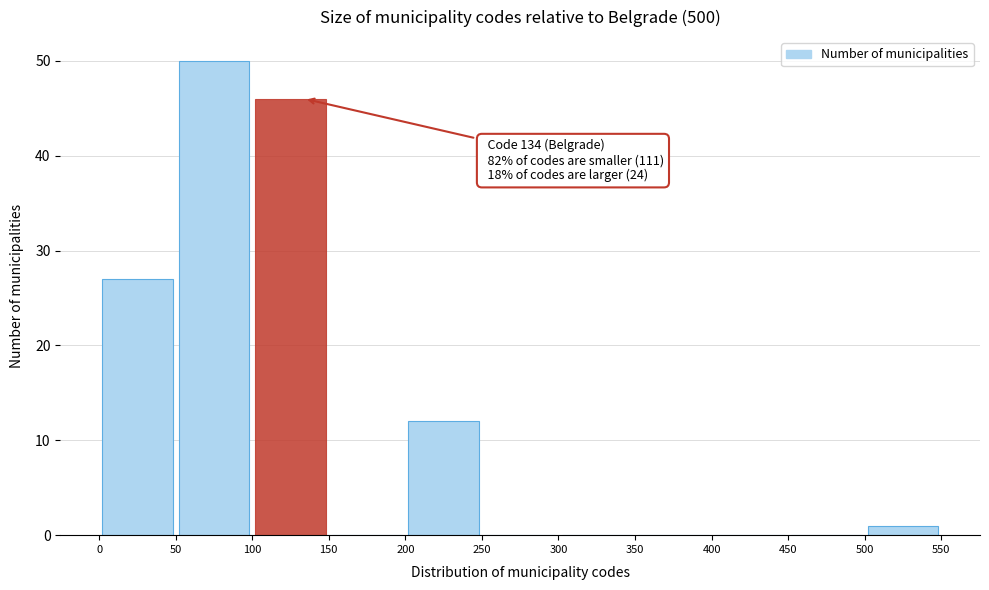

Which range on the x-axis has the tallest bar?

50 to 100